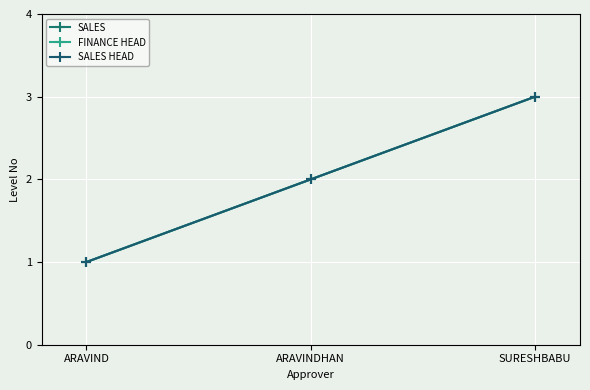

What is the label of the 1st point from the left?

ARAVIND